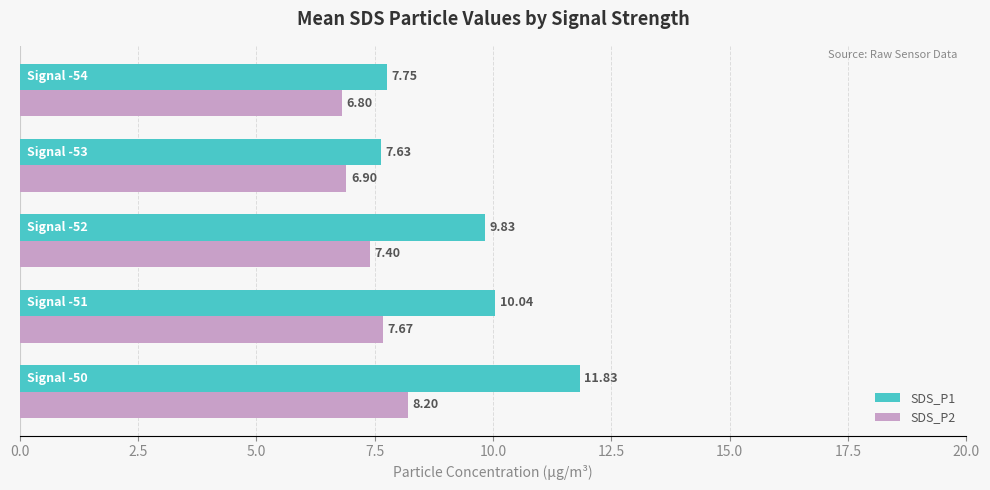

Which series has the widest spread of values?

SDS_P1